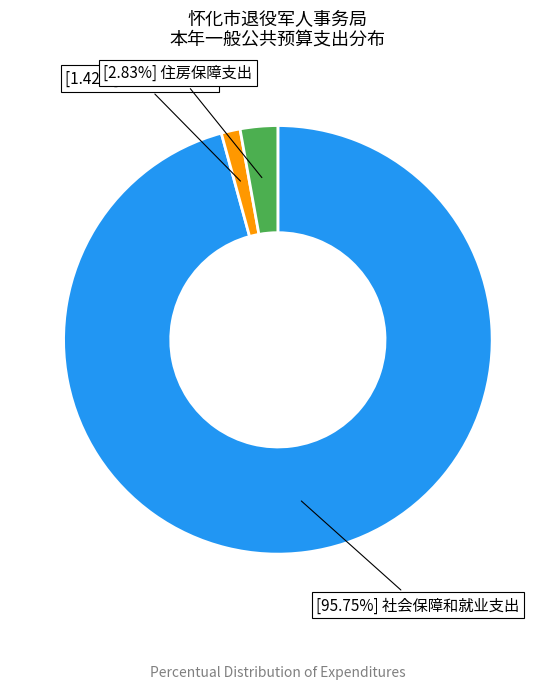

Does any single category account for the majority?

Yes